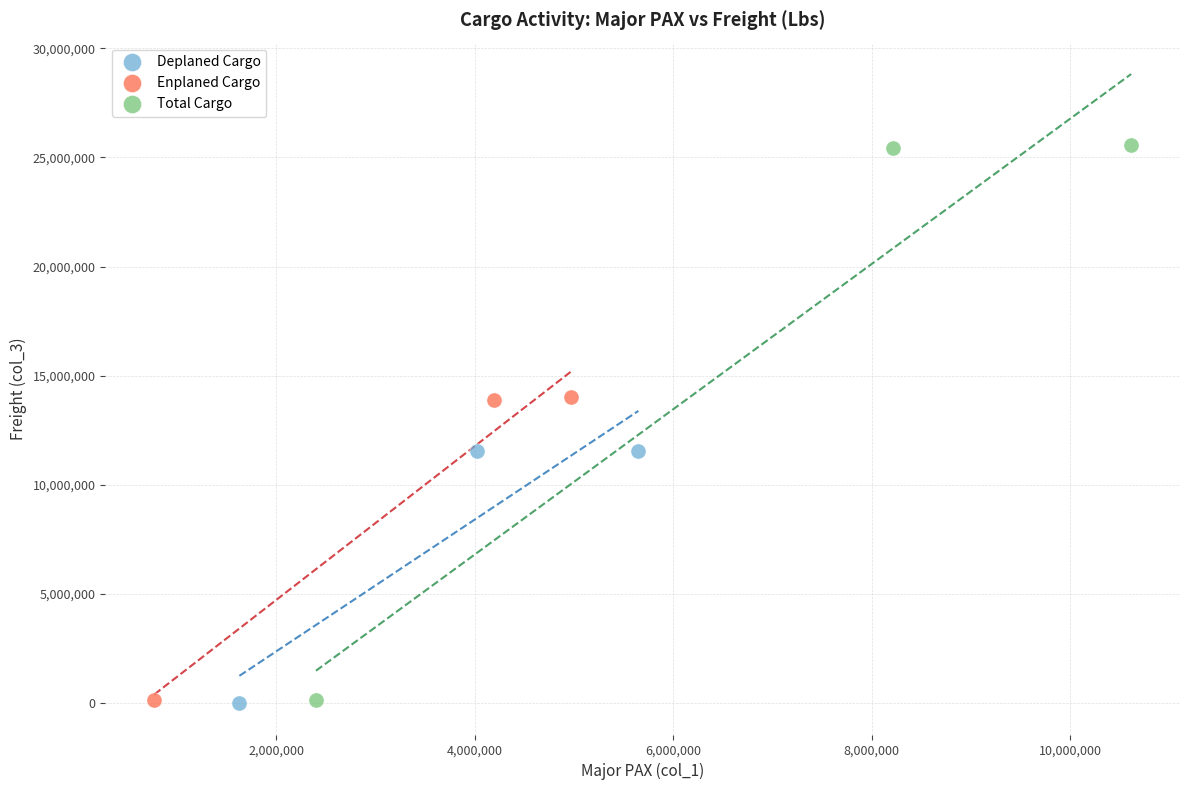

Which series contains the highest Y value?

Total Cargo